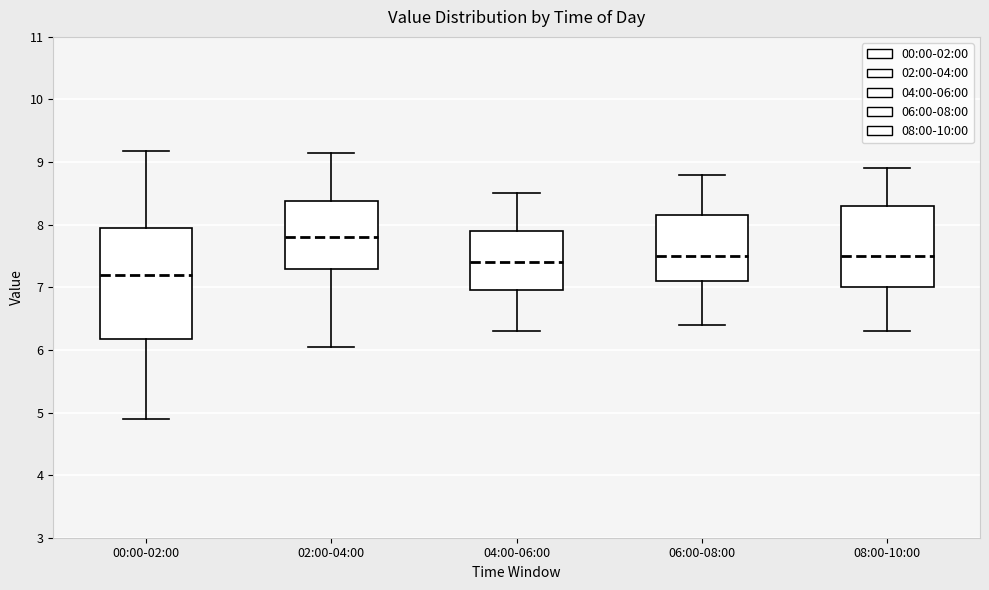

Reading left to right, transcribe this box plot: for each box, give where its median line is, the range the box spans, and where its two whiskers end, as read against the y-axis. The values are not printed on the chart, so give them approximately, as read against the axis.

00:00-02:00: median 7.2, box 6.2 to 8.0, whiskers 4.9 to 9.2
02:00-04:00: median 7.8, box 7.3 to 8.4, whiskers 6.1 to 9.2
04:00-06:00: median 7.4, box 7.0 to 7.9, whiskers 6.3 to 8.5
06:00-08:00: median 7.5, box 7.1 to 8.2, whiskers 6.4 to 8.8
08:00-10:00: median 7.5, box 7.0 to 8.3, whiskers 6.3 to 8.9